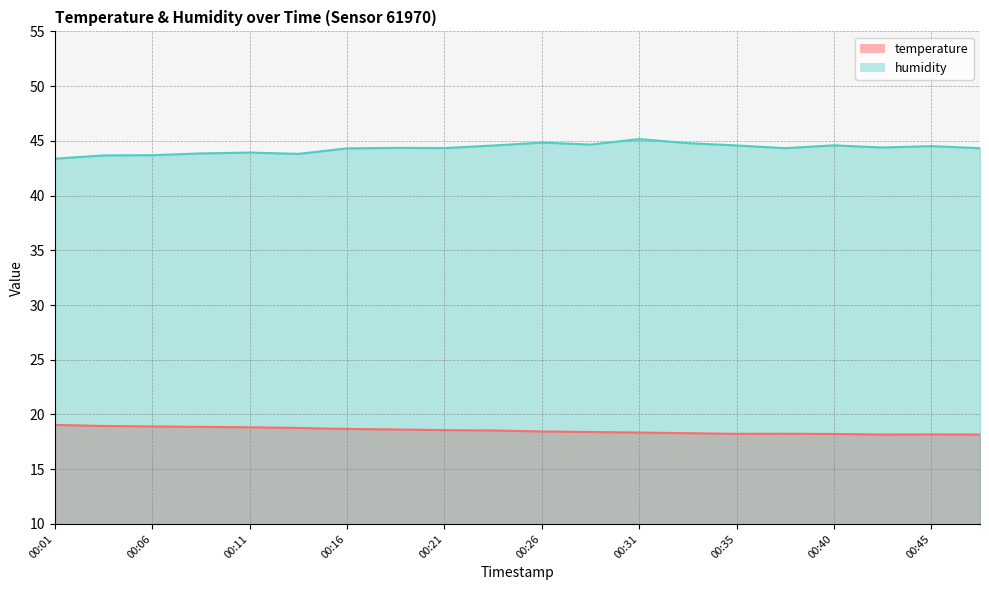

How many categories are shown in the chart?

20